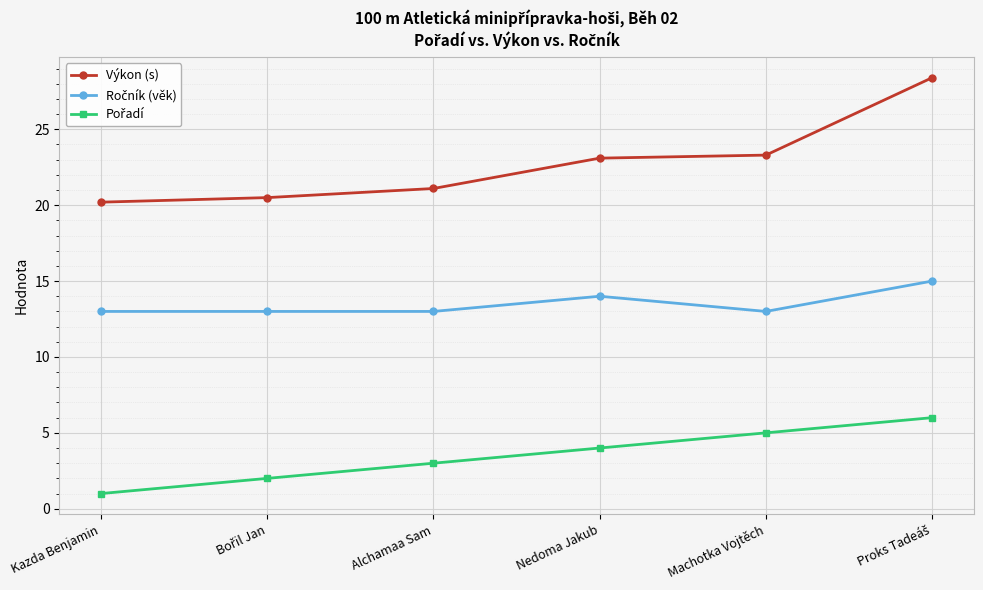

What is the greatest value displayed?

28.4